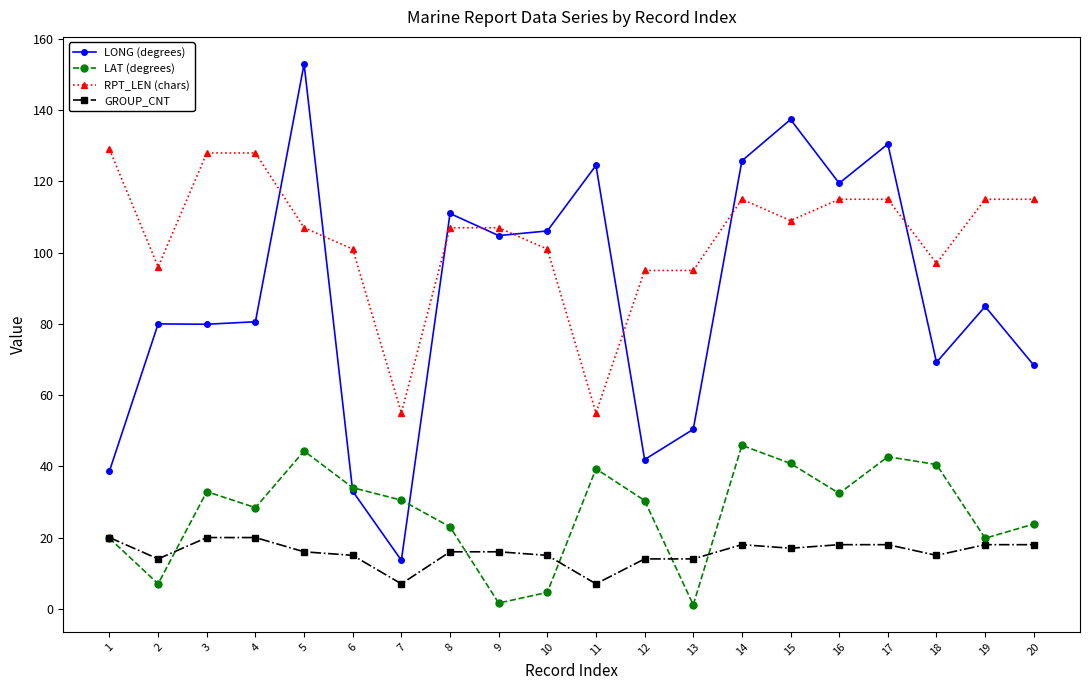

The RPT_LEN (chars) series shows 55.0 at 7. True or false?

True